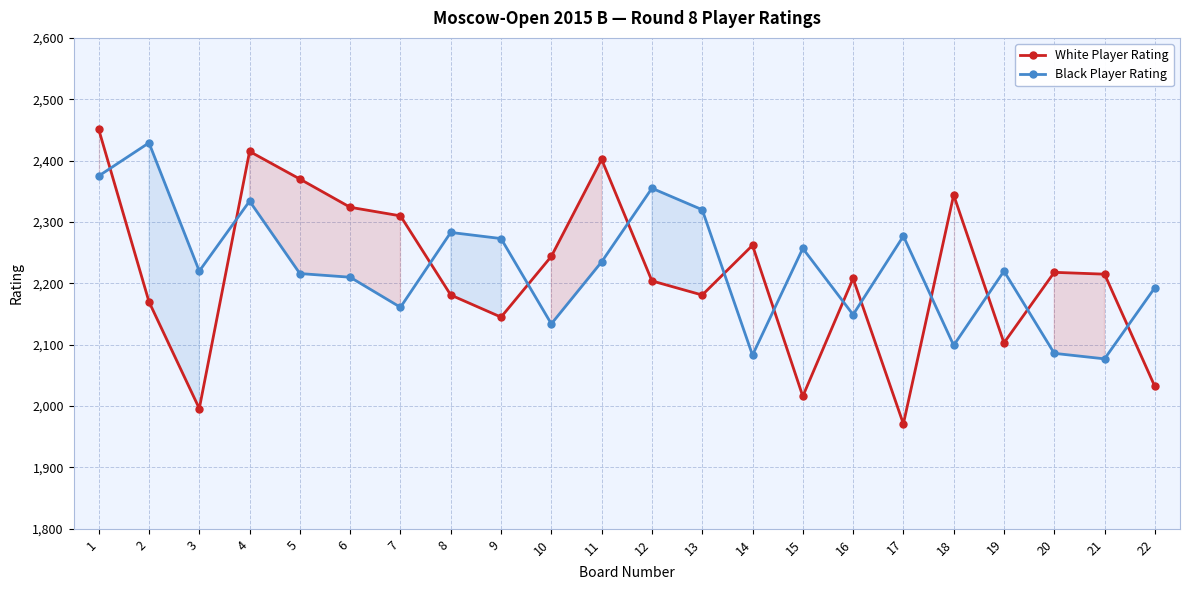

Which label corresponds to the largest value in the chart?

1